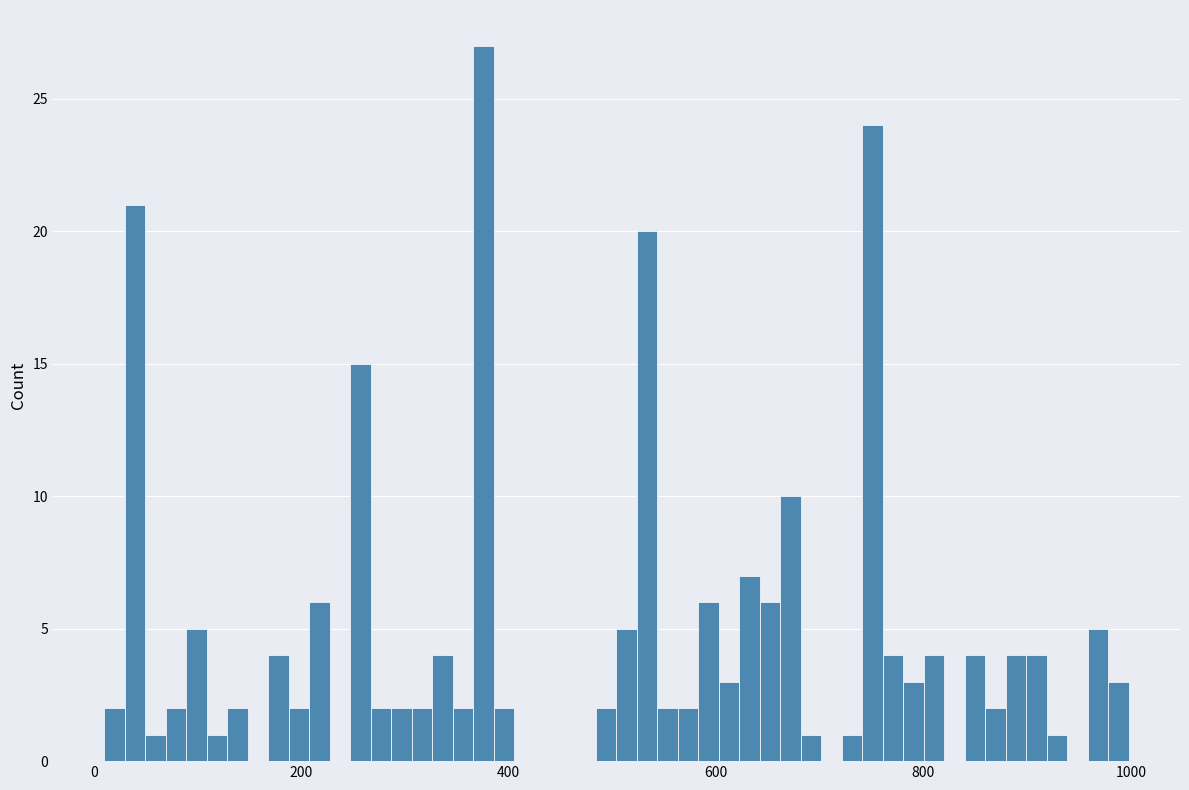

Read against the x-axis, roughly where is the centre of the tallest bar?

380